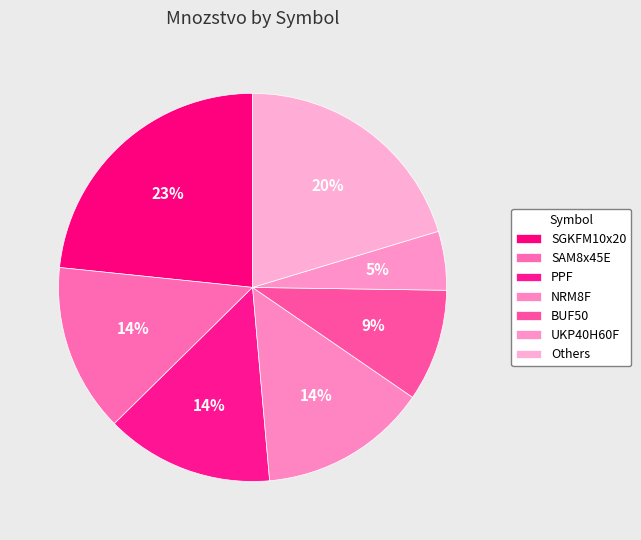

How many slices are in this pie chart?

7